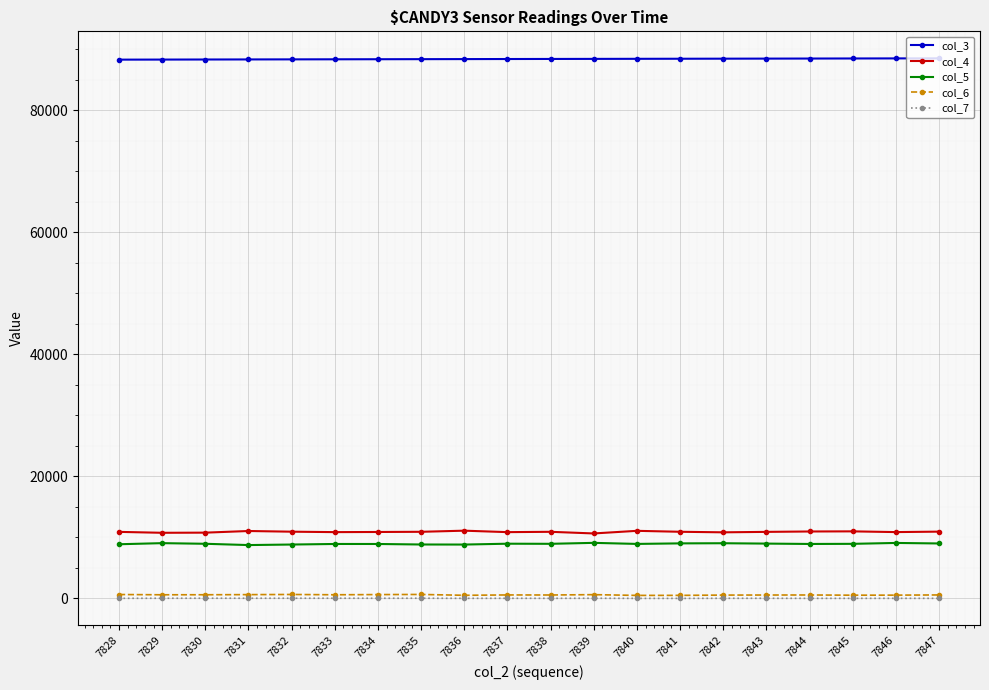

True or false: col_5 and col_3 cross at least once.

False